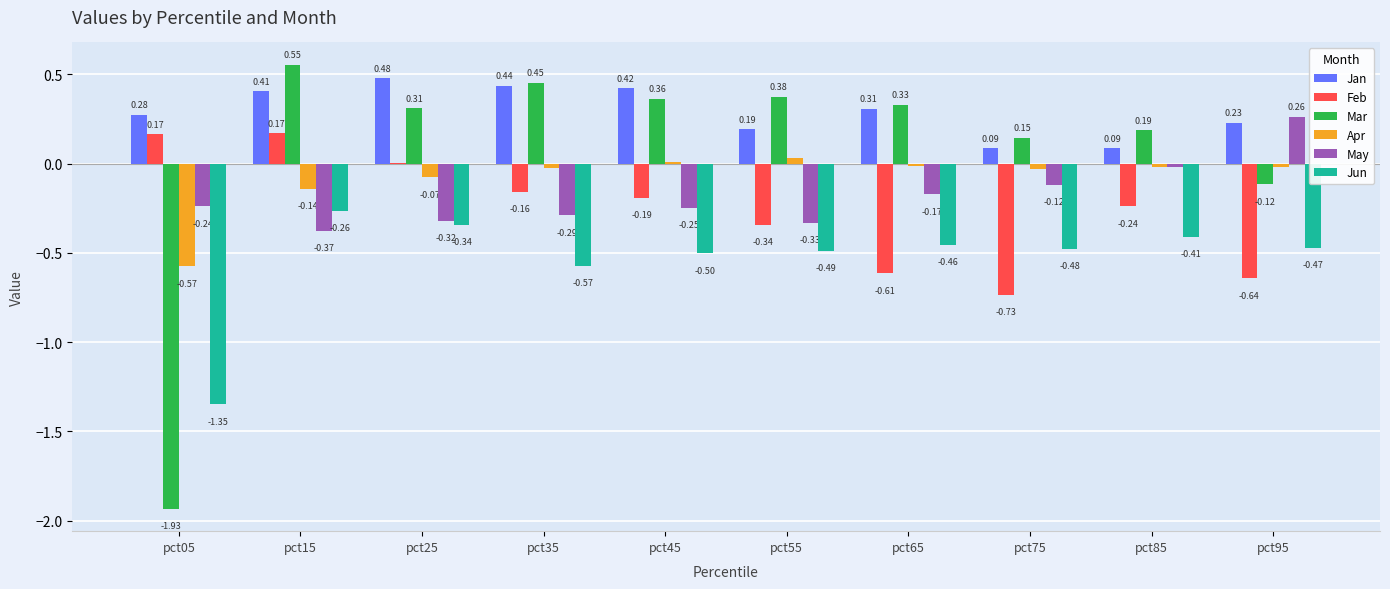

How many categories are shown in the chart?

10